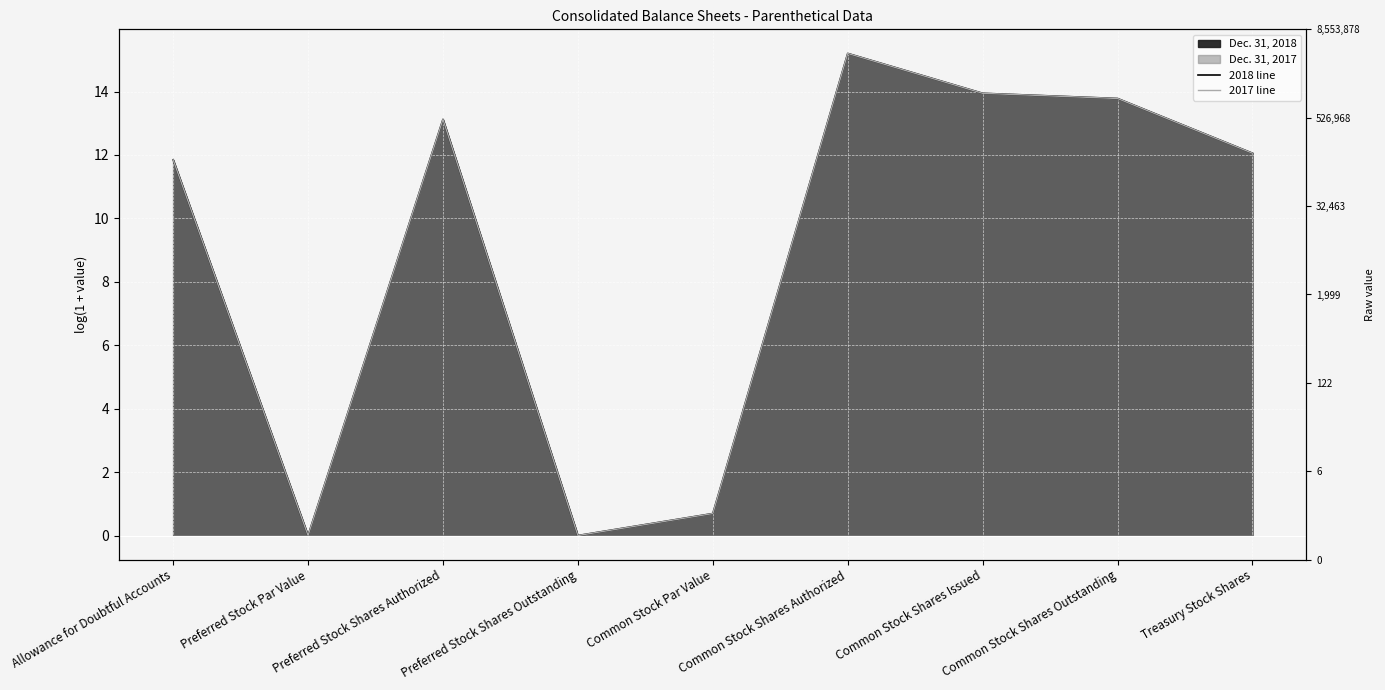

What is the average value of the 2018 line series?

9.0